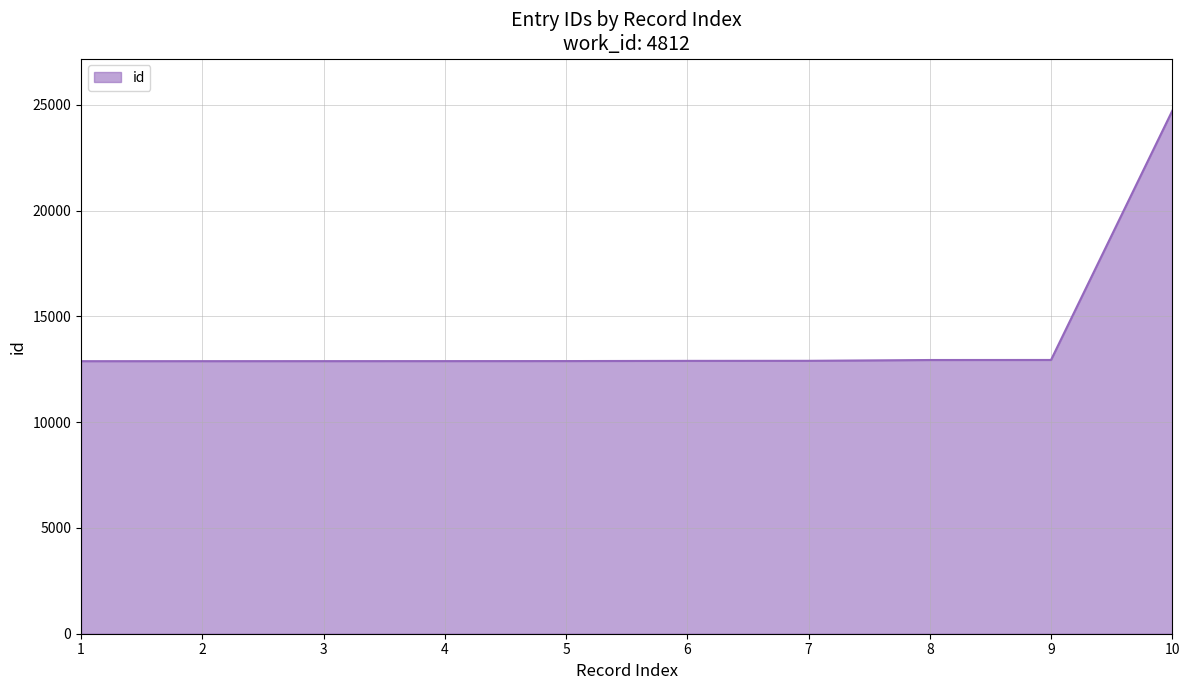

What is the difference between the values at 4 and 6?

11